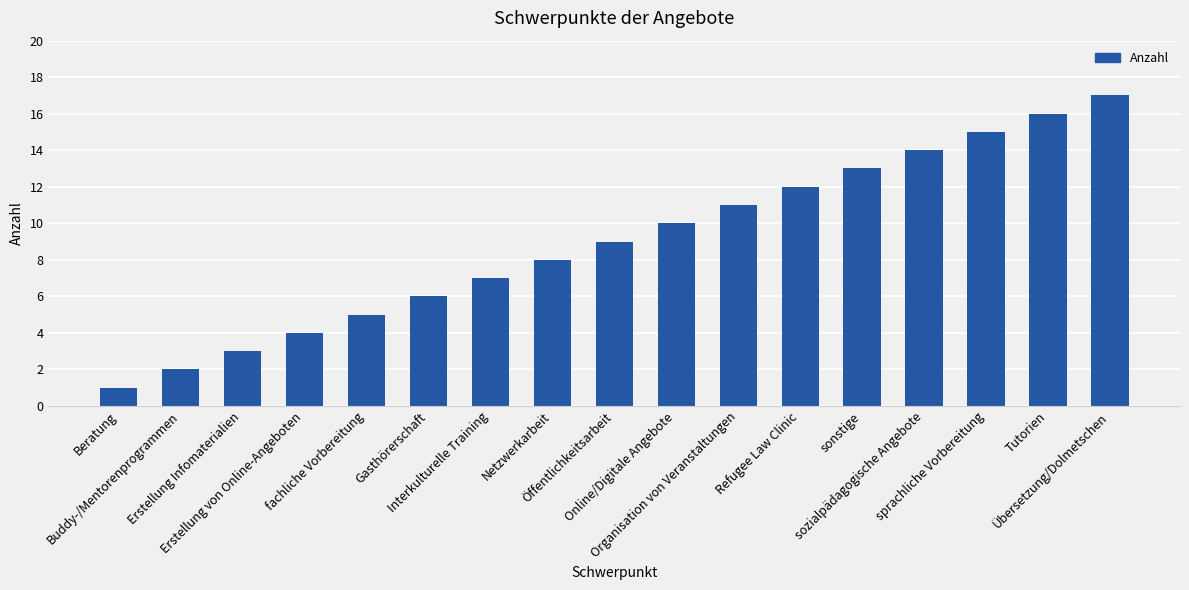

The value at Interkulturelle Training is 12. True or false?

False